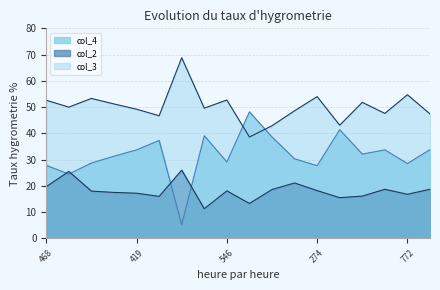

Reading right to left, transcribe all the data shown in this chart.

col_3: 47.4	54.7	47.6	51.8	43.1	54.0	48.6	42.9	38.6	52.7	49.6	68.8	46.7	49.2	51.2	53.3	50.0	52.6
col_4: 33.8	28.5	33.7	32.1	41.4	27.7	30.3	38.6	48.2	29.1	39.1	5.2	37.3	33.7	31.3	28.7	24.5	27.8
col_2: 18.7	16.8	18.7	16.1	15.5	18.2	21.1	18.6	13.3	18.1	11.3	26.0	16.0	17.2	17.5	18.0	25.5	19.7